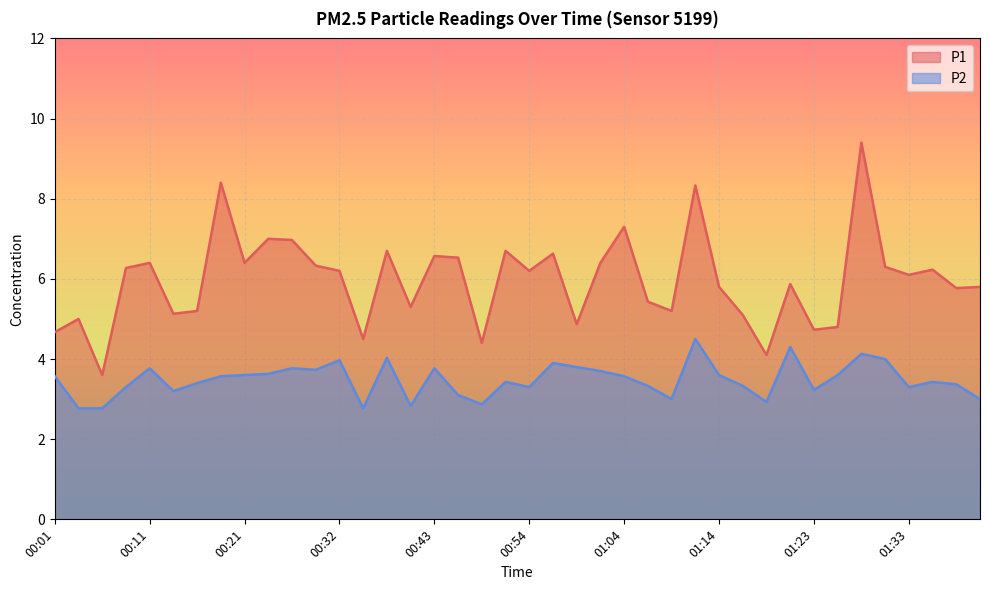

Reading left to right, list all the values displayed in this chart.

P1: 4.7	5.0	3.6	6.3	6.4	5.1	5.2	8.4	6.4	7.0	7.0	6.3	6.2	4.5	6.7	5.3	6.6	6.5	4.4	6.7	6.2	6.6	4.9	6.4	7.3	5.4	5.2	8.3	5.8	5.1	4.1	5.9	4.7	4.8	9.4	6.3	6.1	6.2	5.8	5.8
P2: 3.6	2.8	2.8	3.3	3.8	3.2	3.4	3.6	3.6	3.6	3.8	3.7	4.0	2.8	4.0	2.8	3.8	3.1	2.9	3.4	3.3	3.9	3.8	3.7	3.6	3.3	3.0	4.5	3.6	3.3	2.9	4.3	3.2	3.6	4.1	4.0	3.3	3.4	3.4	3.0